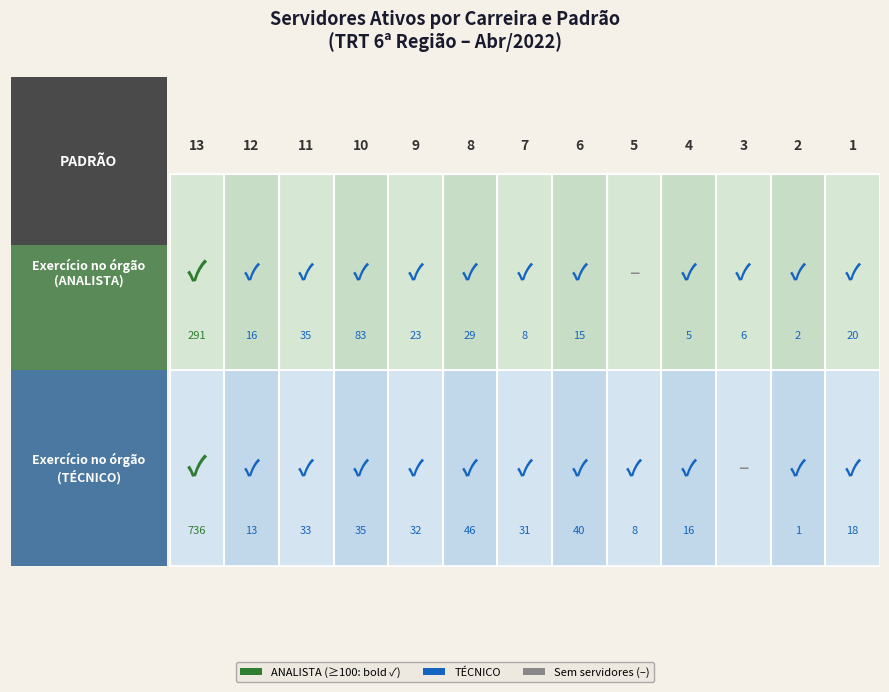

At how many categories does at least one series exceed 109?

1